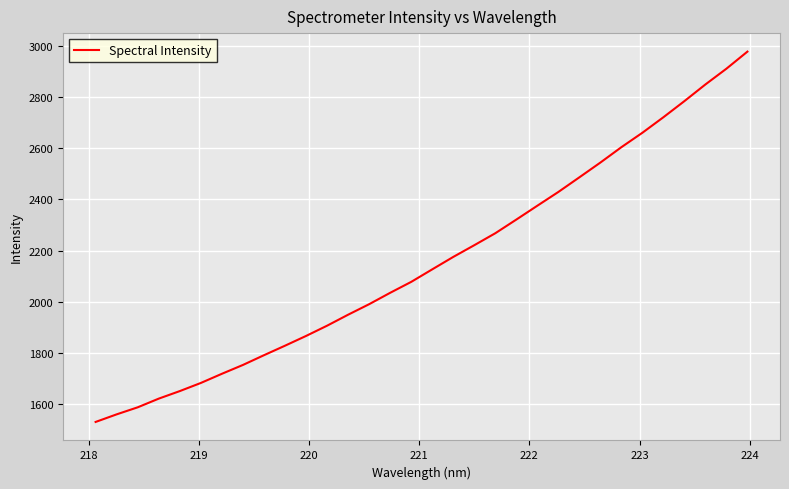

How many series are shown in this chart?

1